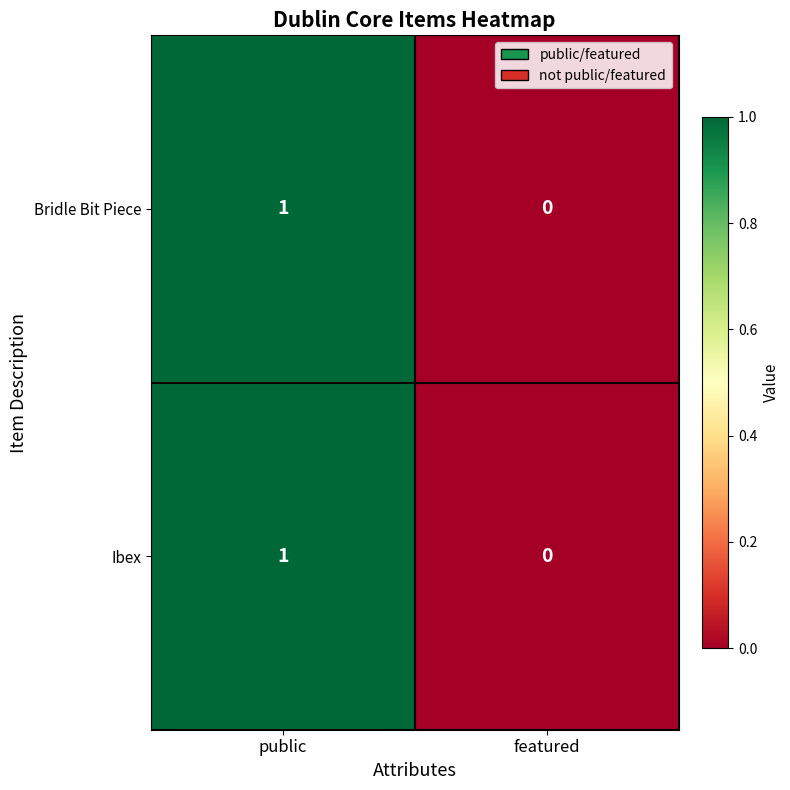

List the labels in order of Ibex value, largest first.

public, featured